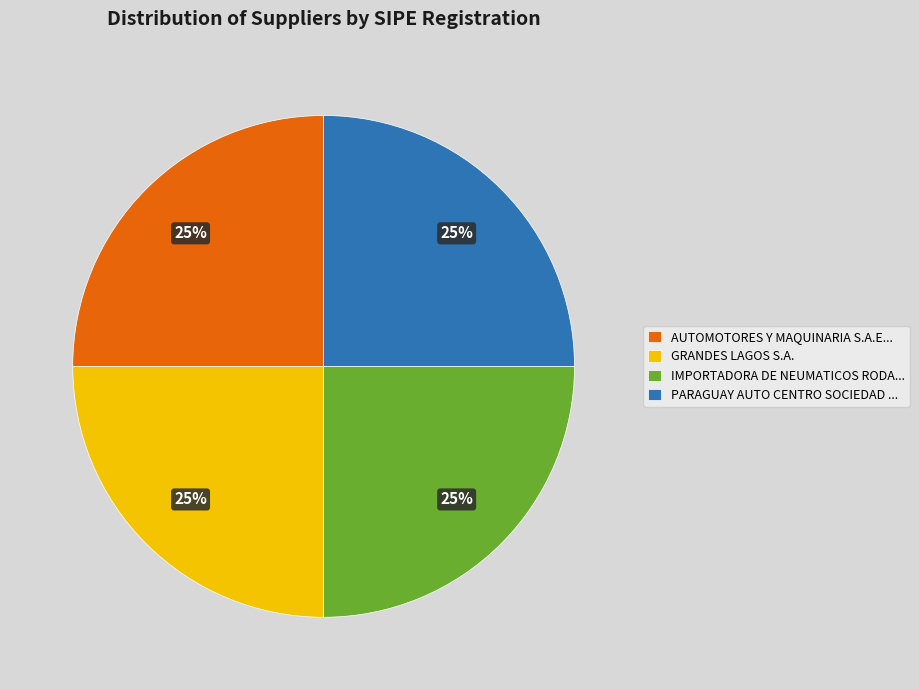

How many segments does this pie chart have?

4